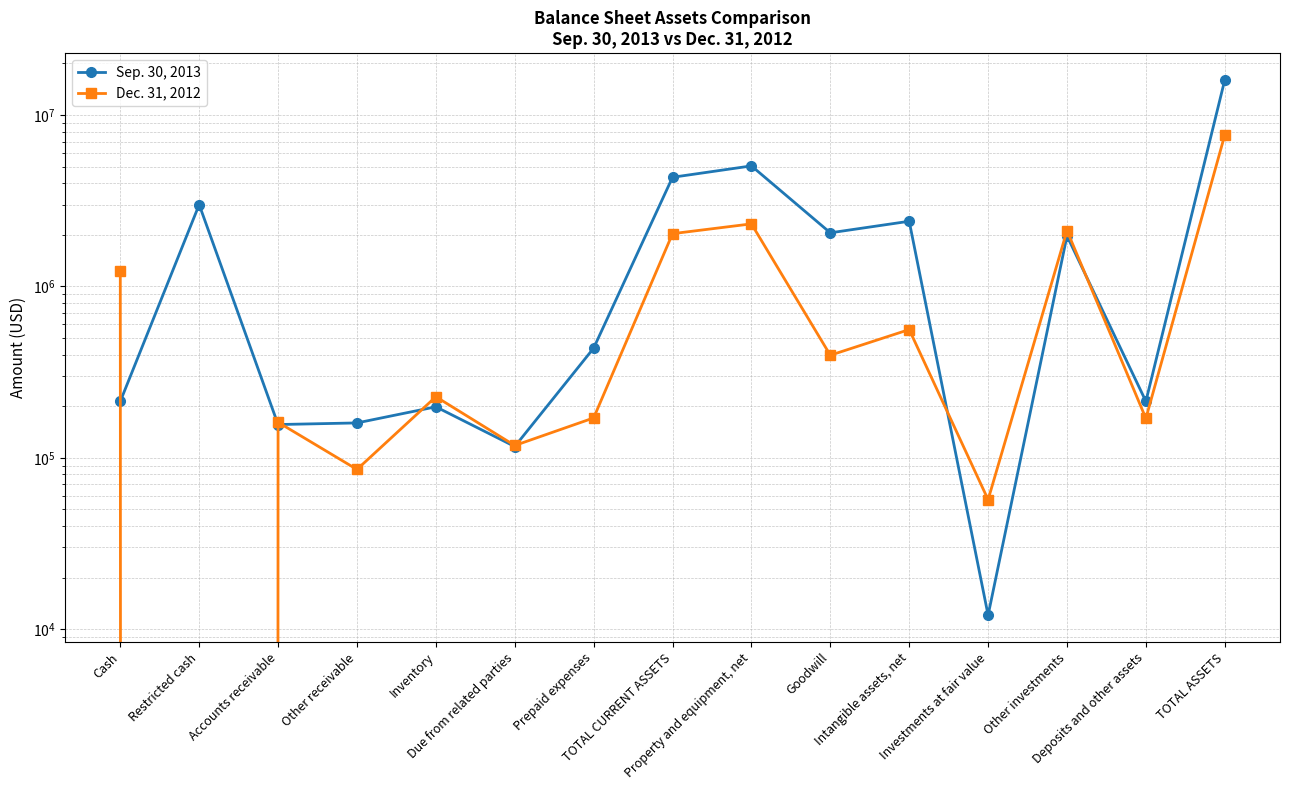

Which series ends up on top after the final intersection of Dec. 31, 2012 and Sep. 30, 2013?

Sep. 30, 2013